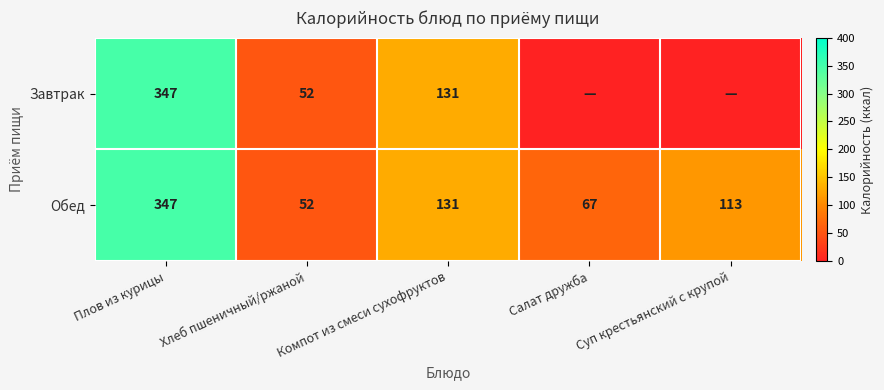

Rank the categories by Обед value from lowest to highest.

Хлеб пшеничный/ржаной, Салат дружба, Суп крестьянский с крупой, Компот из смеси сухофруктов, Плов из курицы